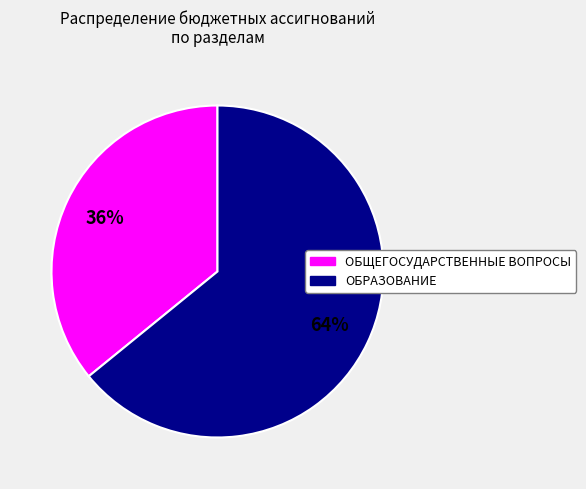

To the nearest percent, what is the difference between the largest and smallest slice percentages?

28%